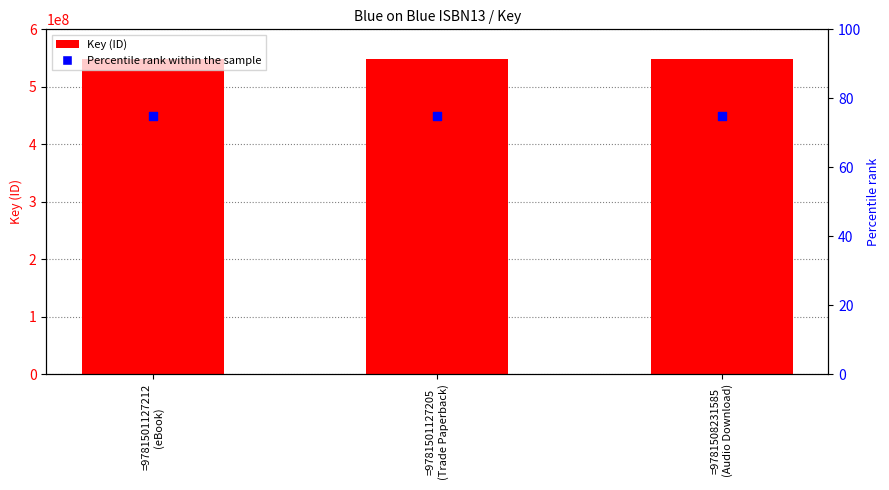

Which series has the largest total across all categories?

Key